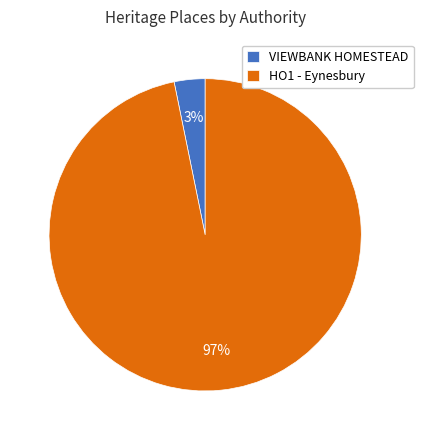

To the nearest percent, what percentage of the pie is VIEWBANK HOMESTEAD?

3%